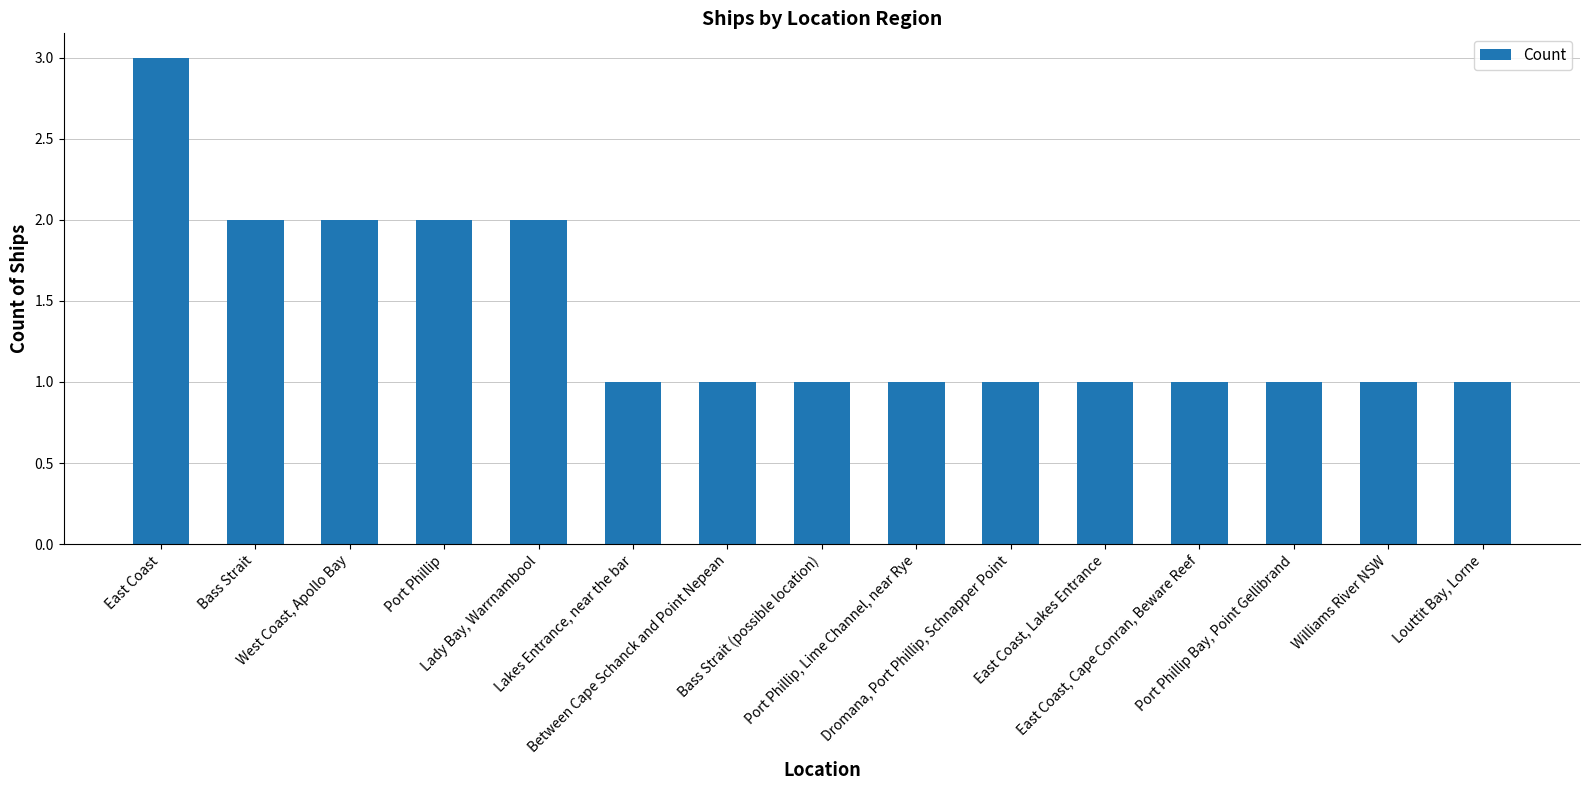

Approximately how many times larger is the value at Bass Strait compared to Bass Strait (possible location)?

2.0